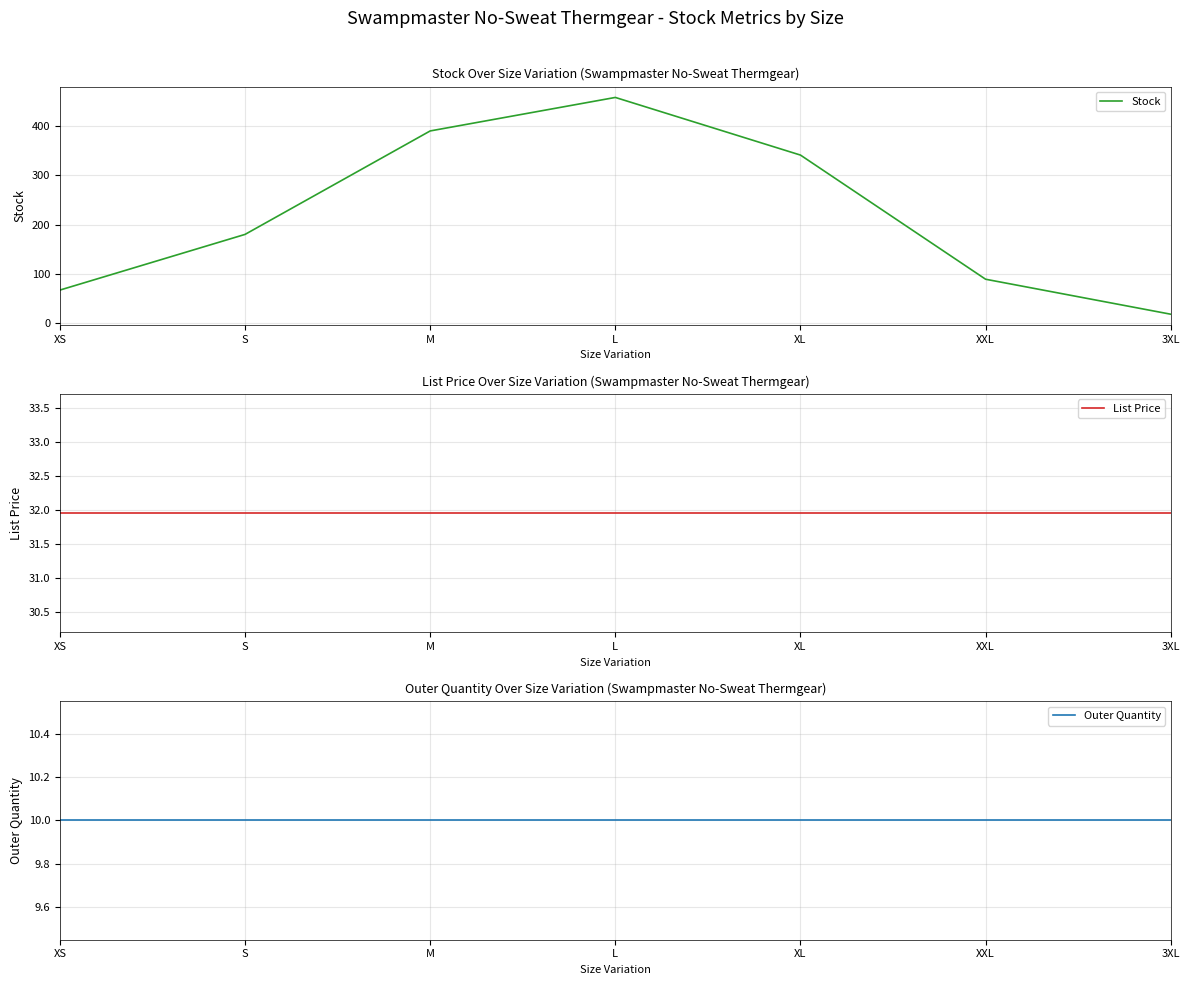

What is the average value of the Stock series?

220